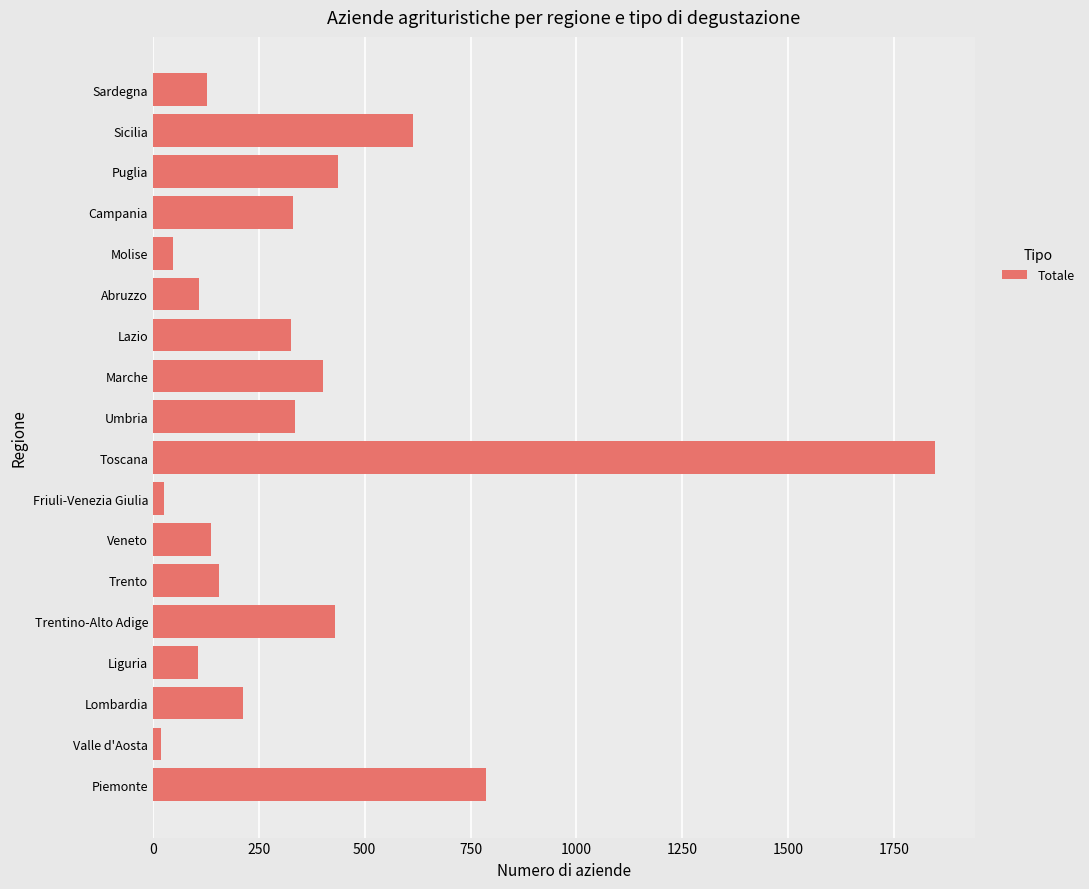

Which has a higher value, Veneto or Toscana?

Toscana